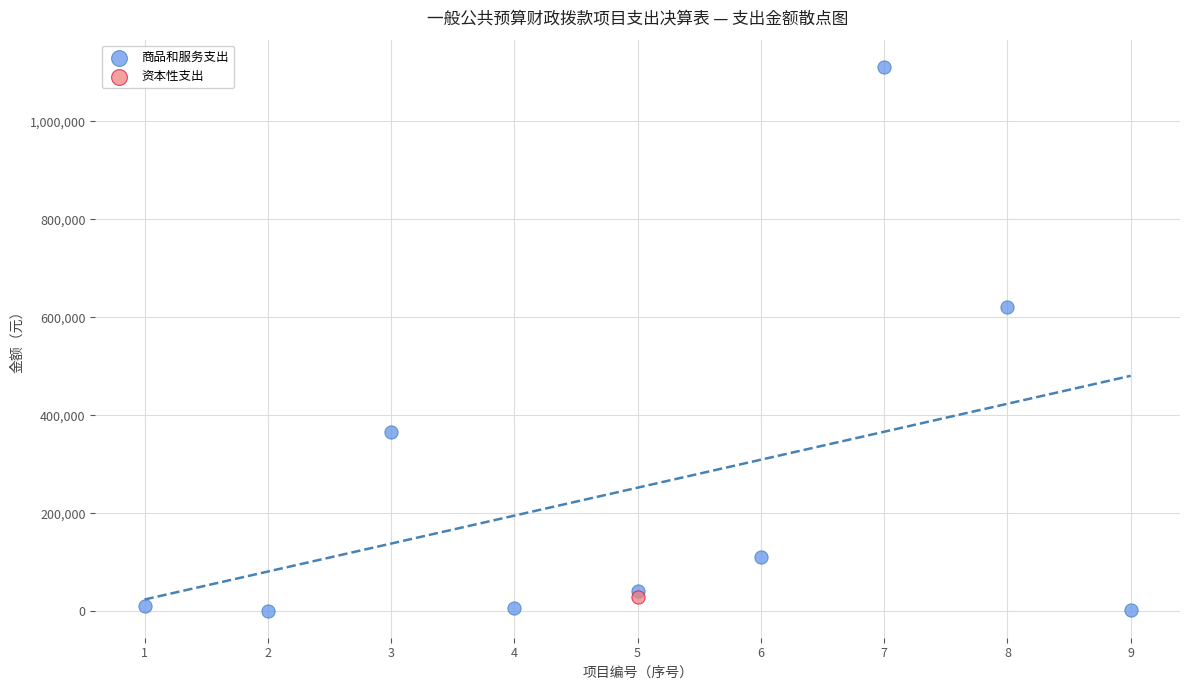

What are all the series names shown in the legend?

商品和服务支出, 资本性支出